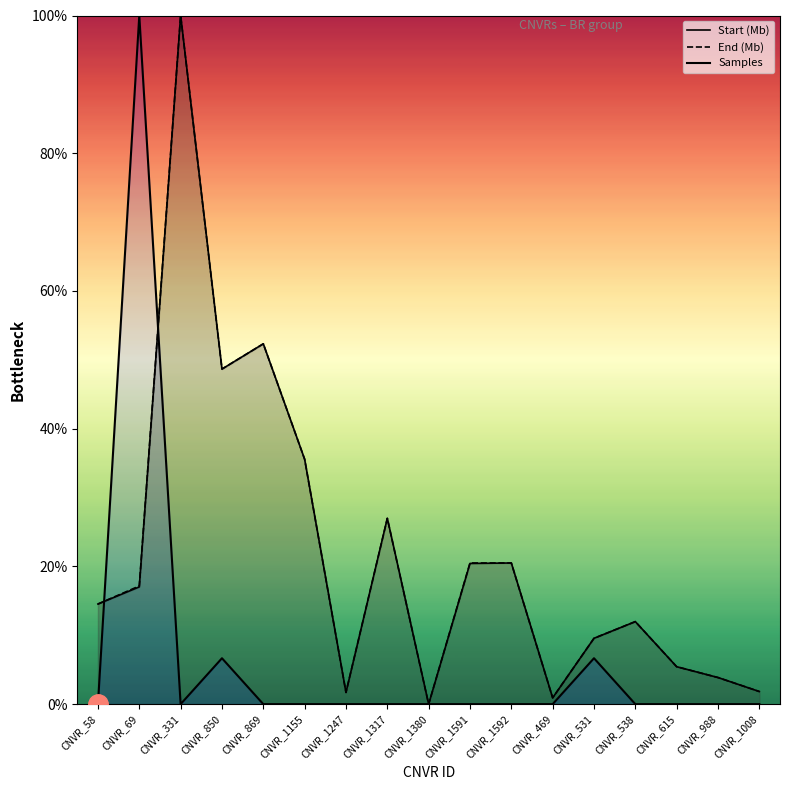

Between CNVR_1591 and CNVR_538, which series saw the biggest shift?

End (Mb)